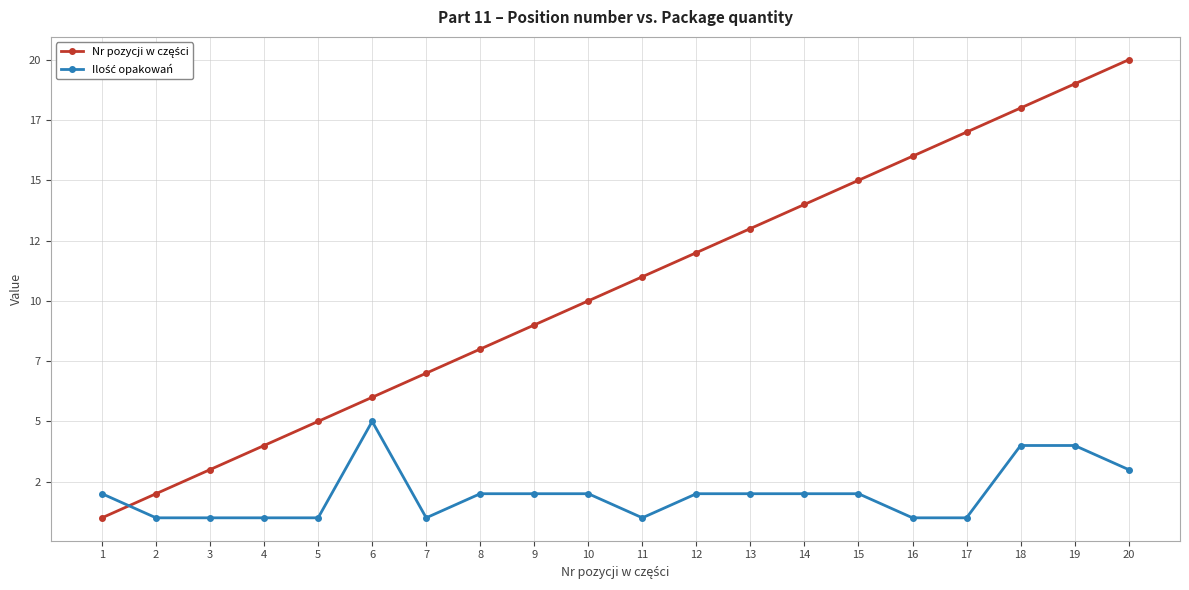

At how many categories does at least one series exceed 3?

17